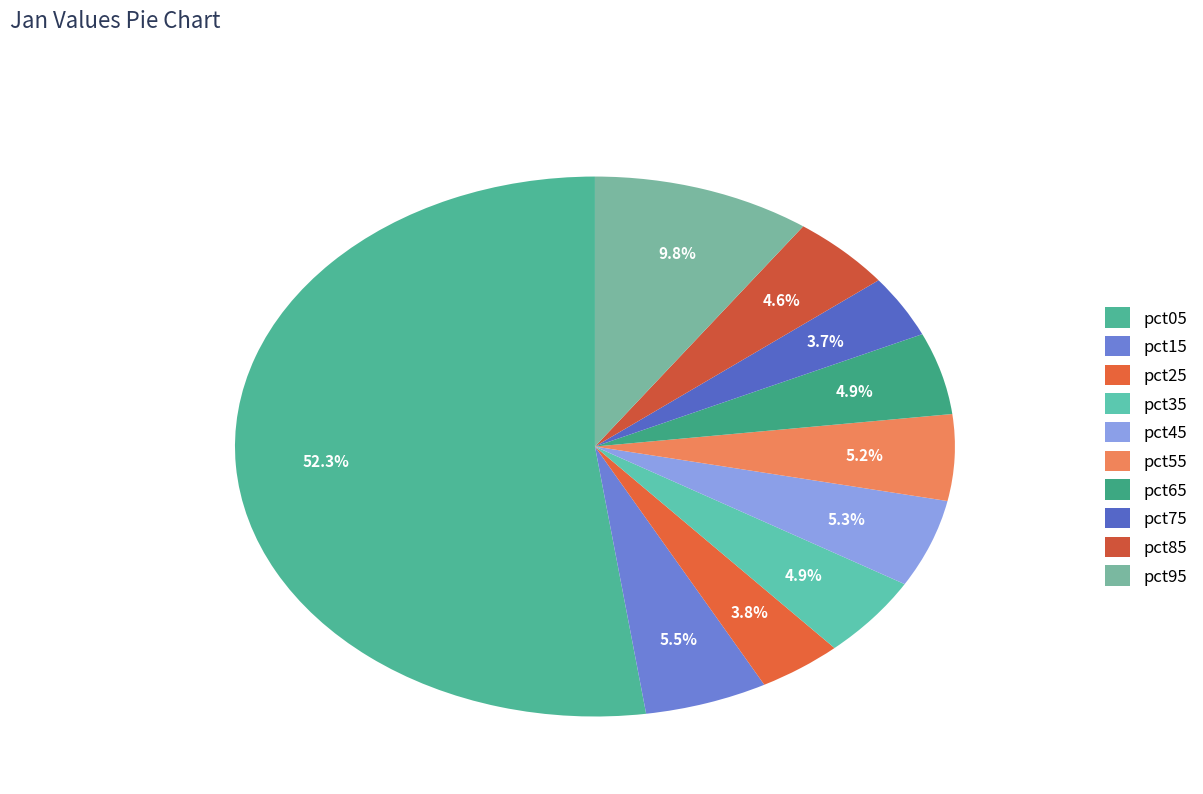

Which has a higher value, pct85 or pct75?

pct85